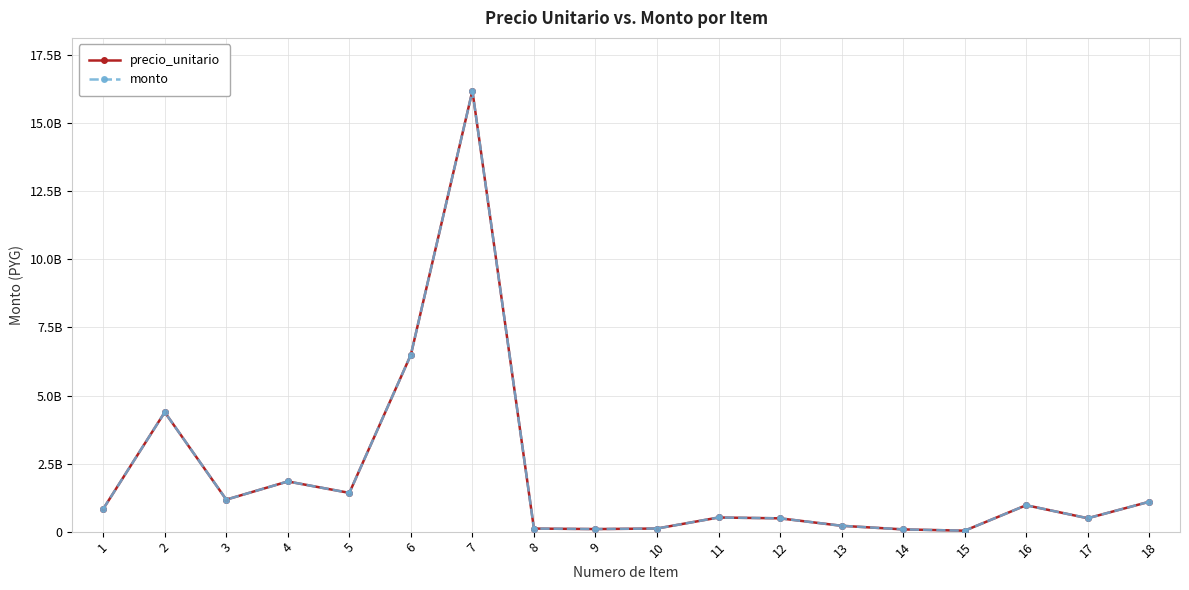

At which category is the sum across all series the highest?

7